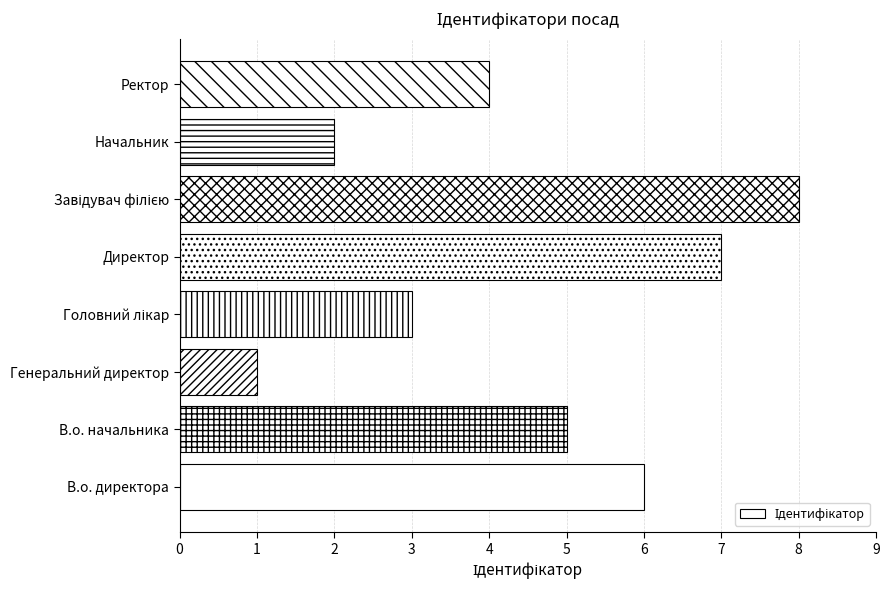

Is it true that the value at Директор is 3?

False